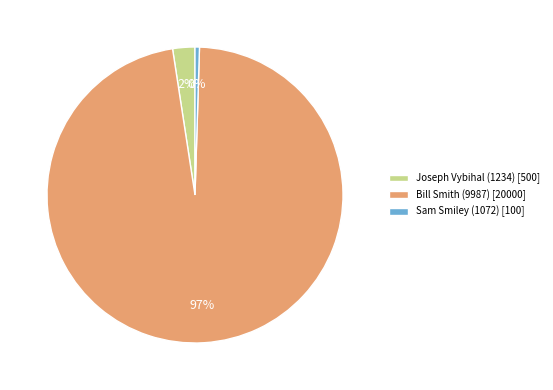

Which category has the biggest portion of the pie?

Bill Smith (9987)